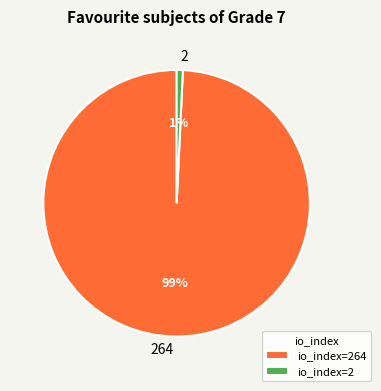

To the nearest percent, what is the difference between the largest and smallest slice percentages?

98%